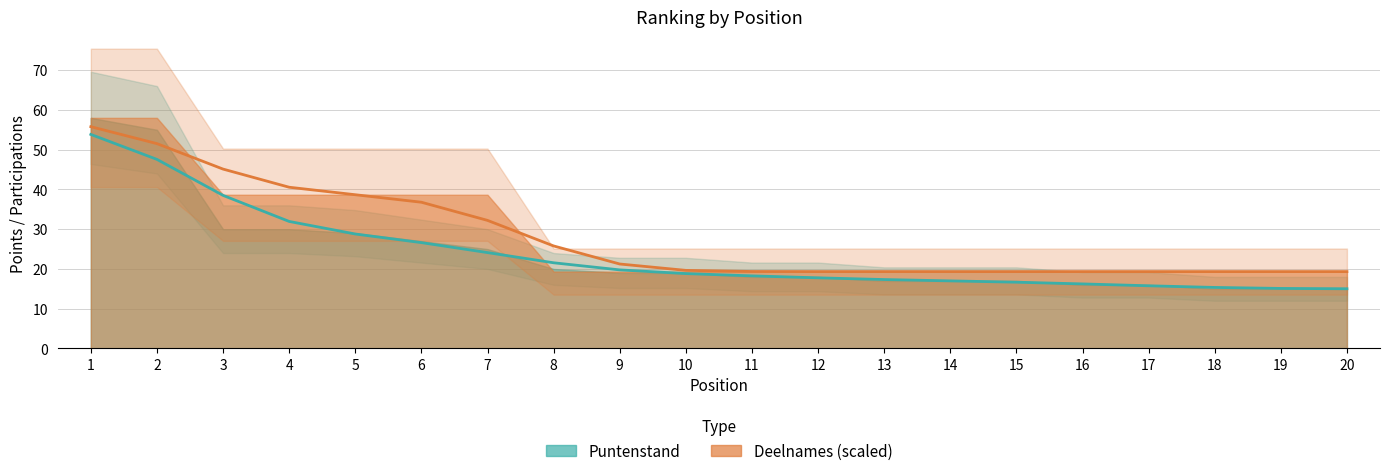

Is it true that Puntenstand equals 10 at 9?

False